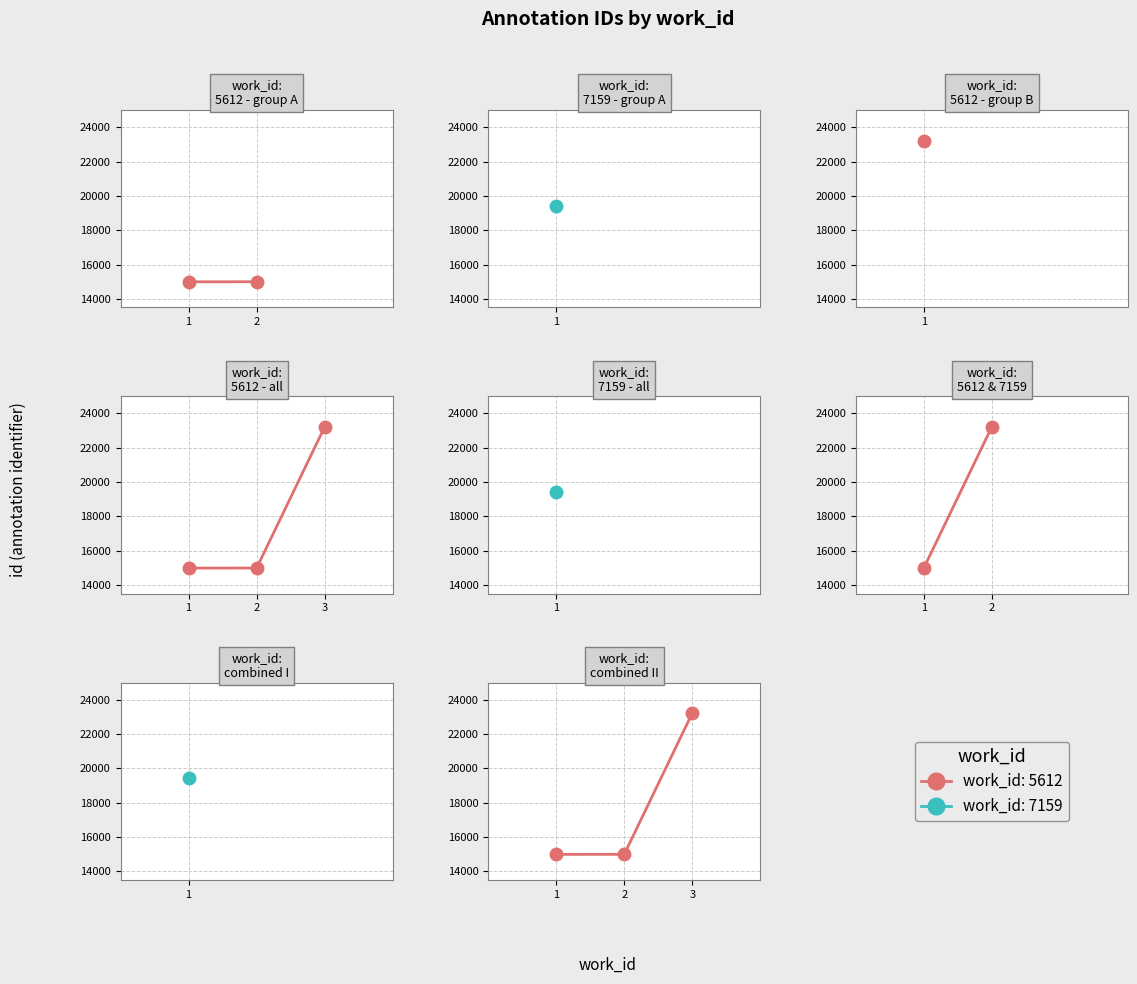

True or false: the data has more than 2 interior local peaks.

False